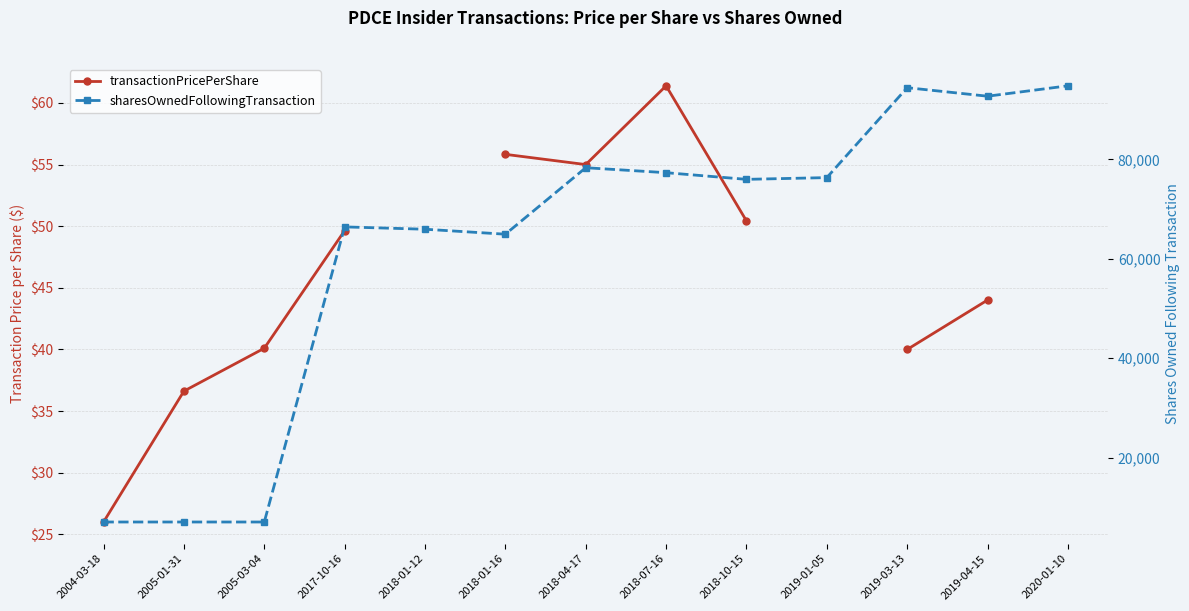

What is the label of the 9th point from the left?

2018-10-15